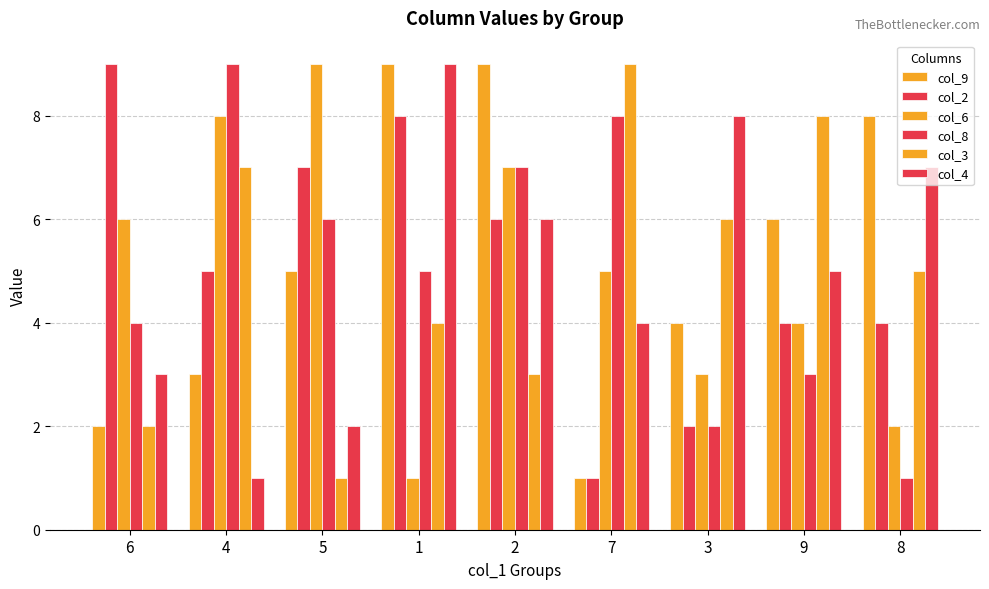

What is the difference between the maximum and minimum values in the col_2 series?

8